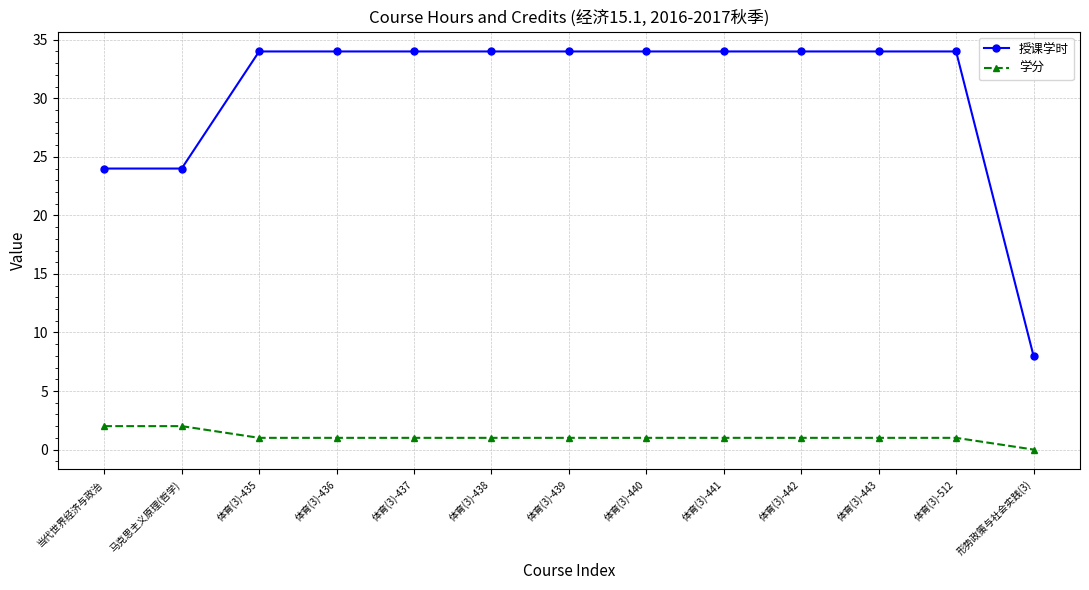

Is the value of 授课学时 at 体育(3)-437 greater than the value of 学分 at 体育(3)-438?

Yes